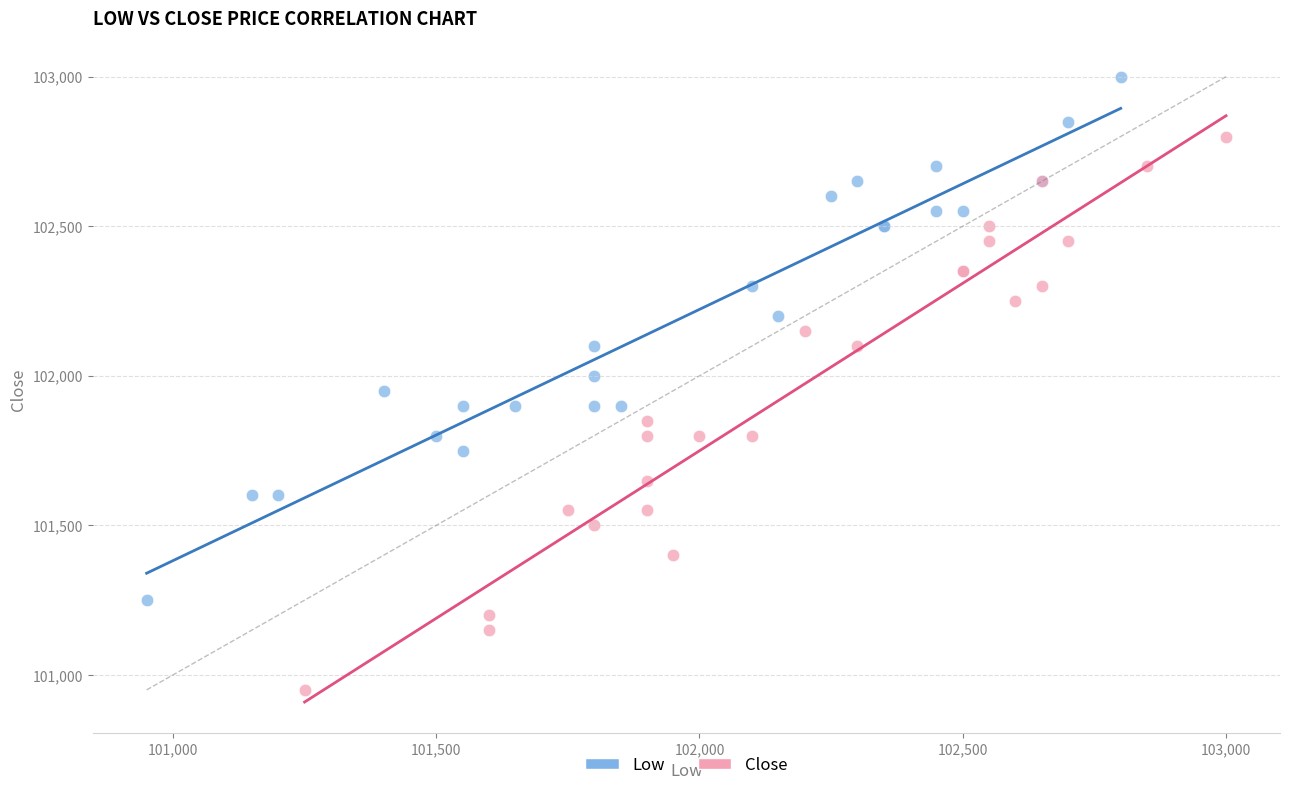

What are all the series names shown in the legend?

Low, Close